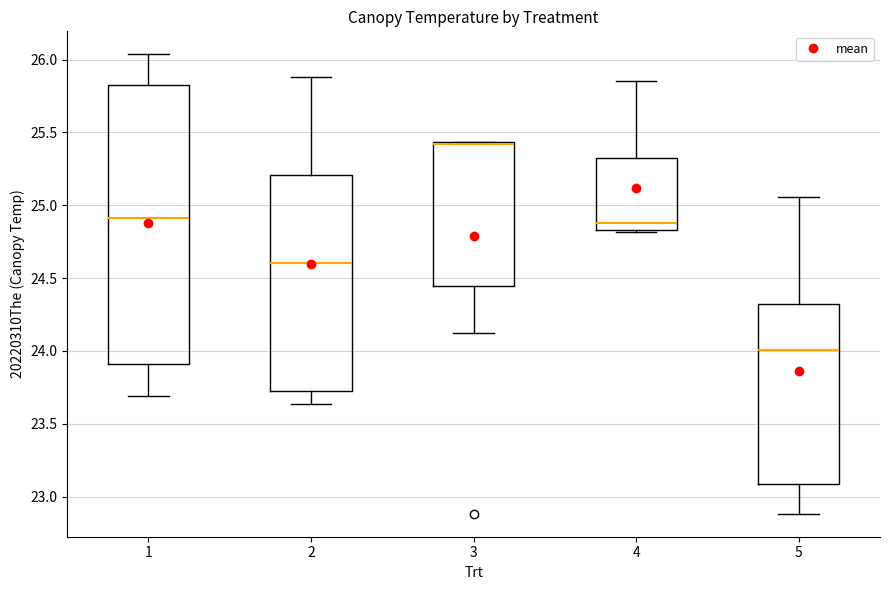

Where does the median line of the box at x = 2 sit on the y-axis? The values are not printed on the chart, so give them approximately, as read against the axis.

24.60